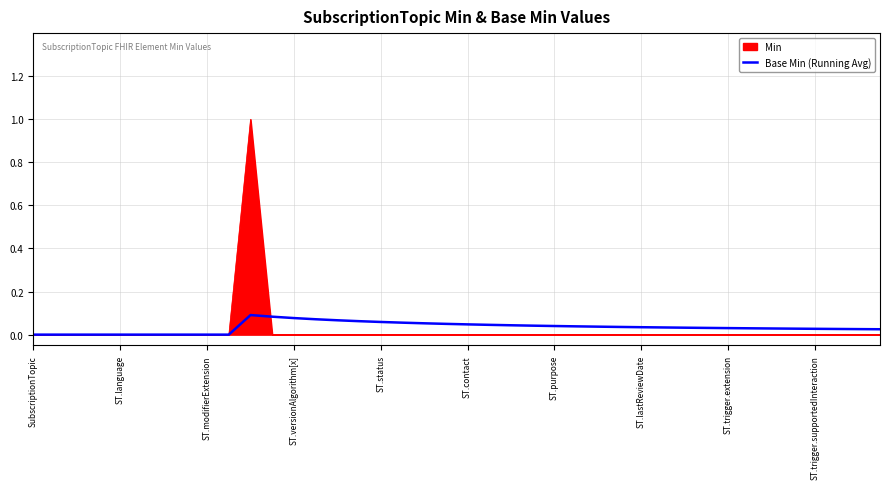

What is the greatest value displayed?

1.0